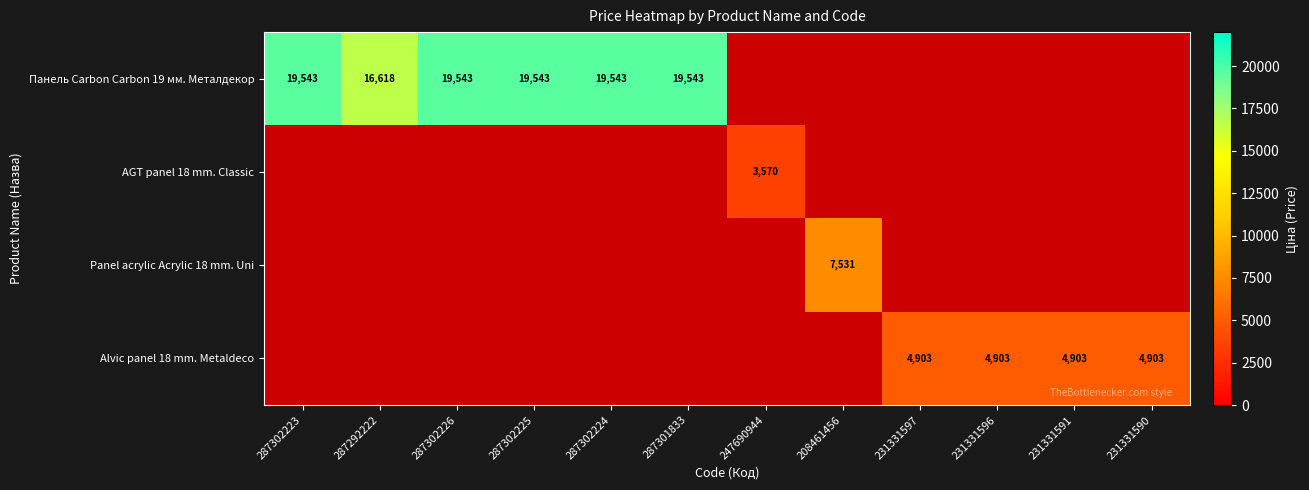

Count the number of data series in this chart.

4